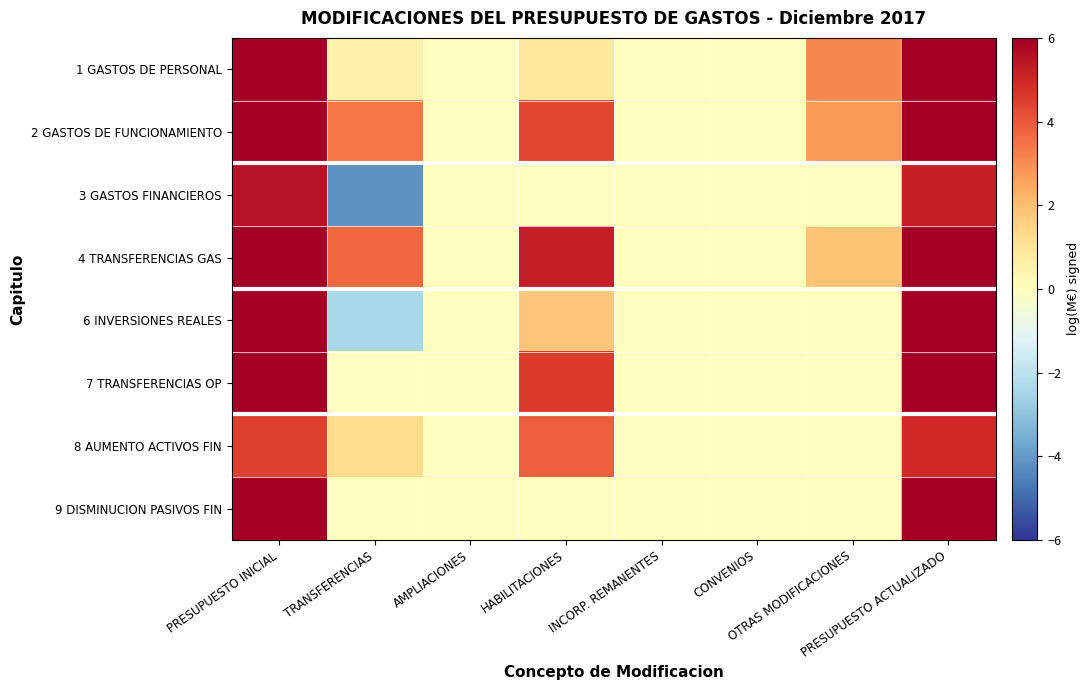

Count the number of categories in the chart.

8